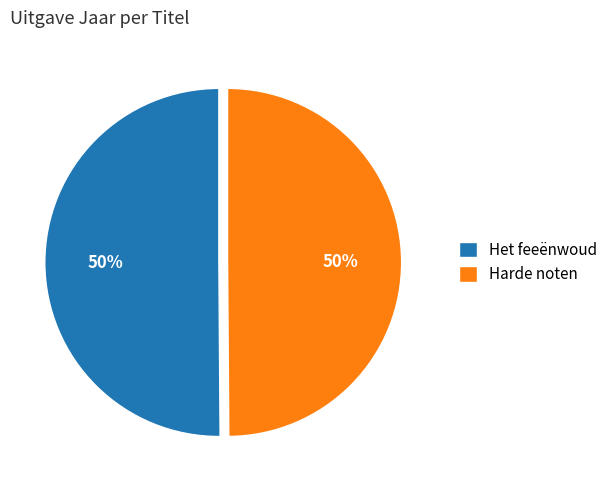

To the nearest percent, what is the average slice percentage?

50%